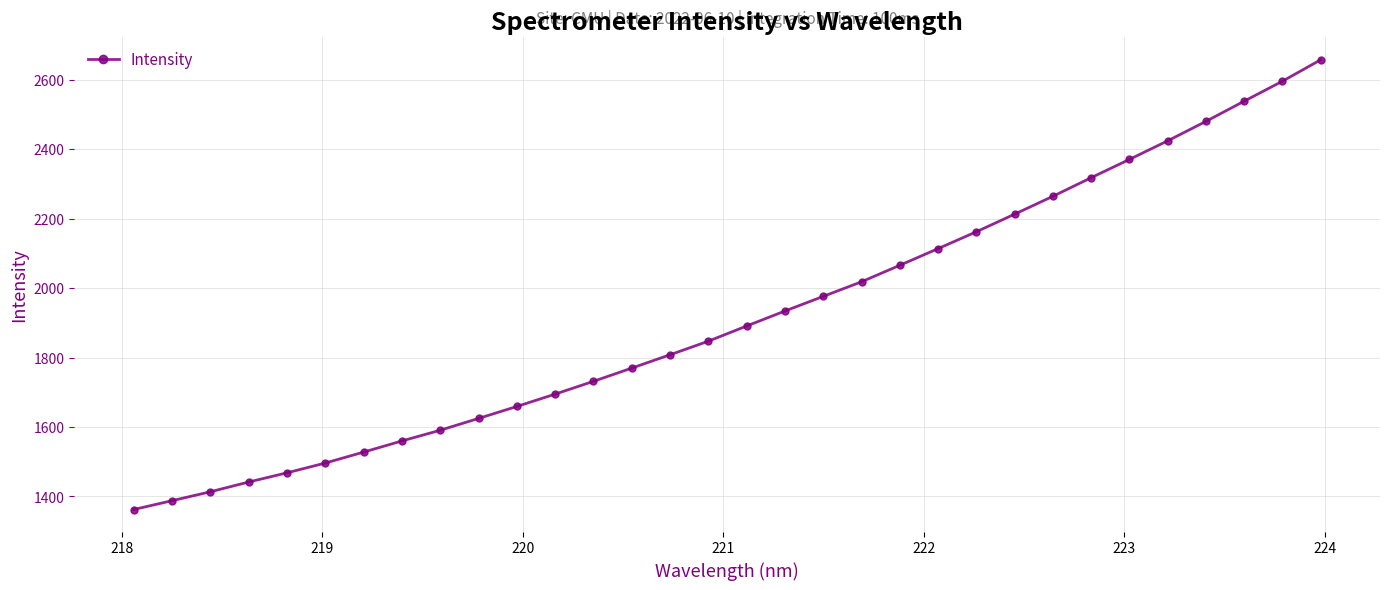

What is the difference between the maximum and minimum values?

1295.4